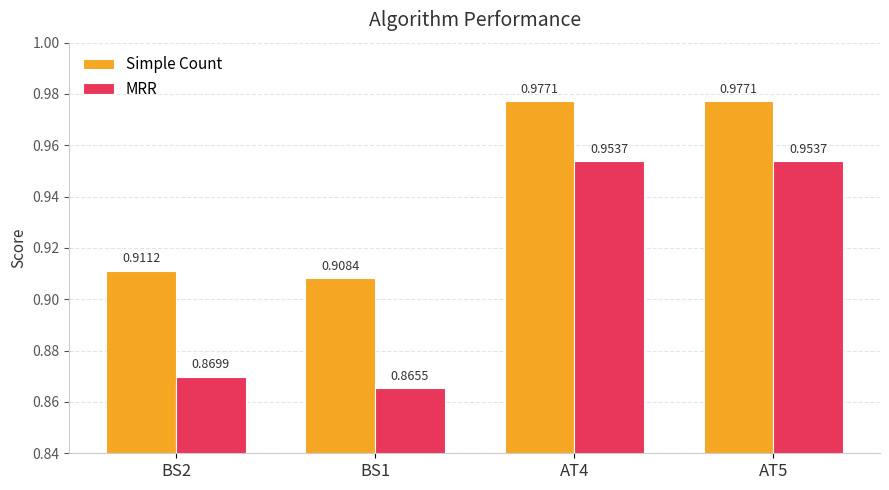

What is the sum of all MRR values?

3.6